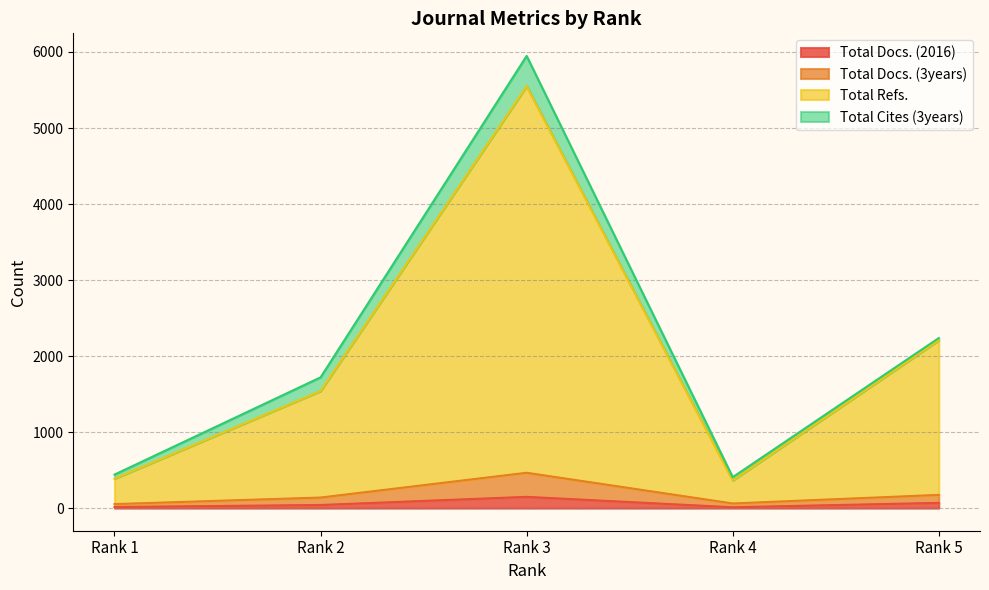

The value of Total Docs. (2016) at Rank 4 is 11. True or false?

True